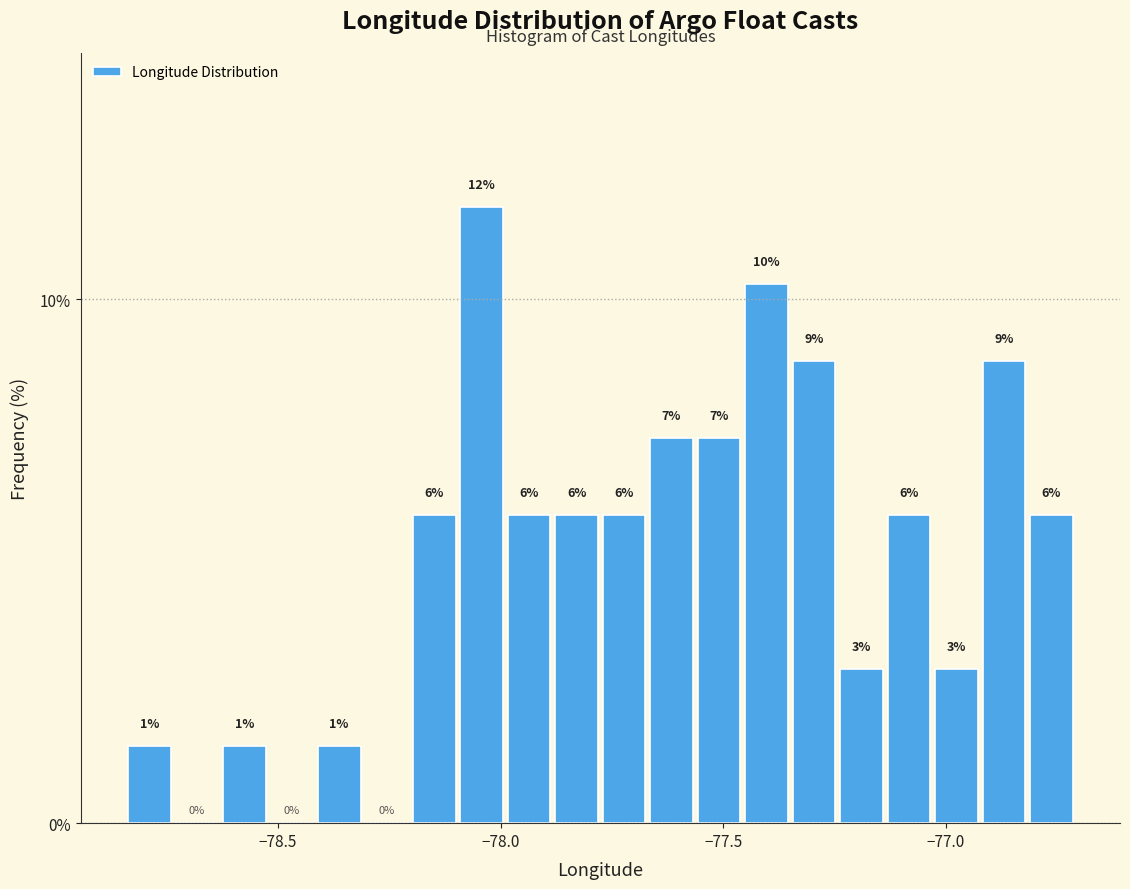

Around what value on the x-axis is the tallest bar? Give the approximate position of its centre, as read against the axis.

-78.05